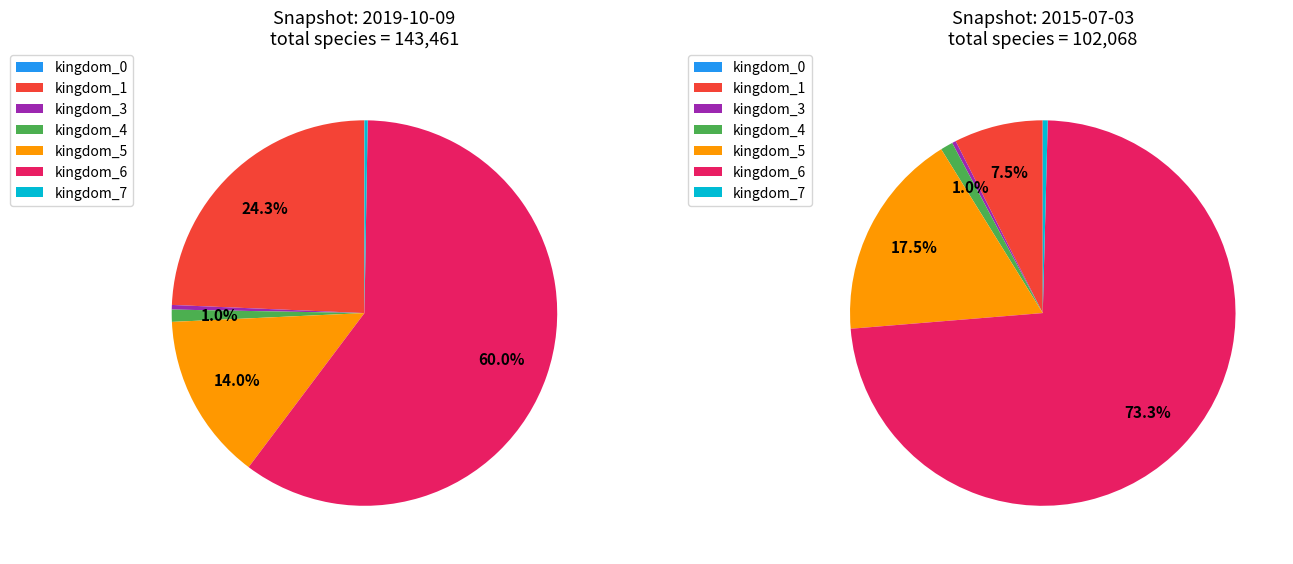

How many slices are in this pie chart?

7